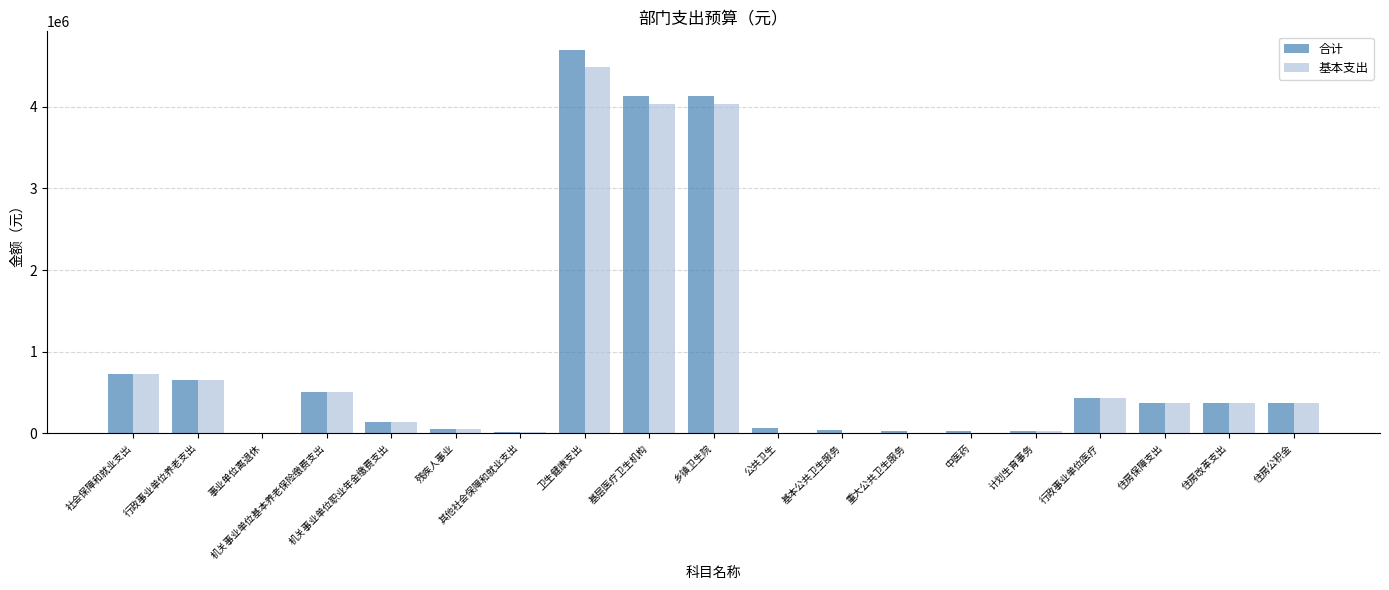

True or false: 合计 has a value of 647528.9 at 行政事业单位养老支出.

True